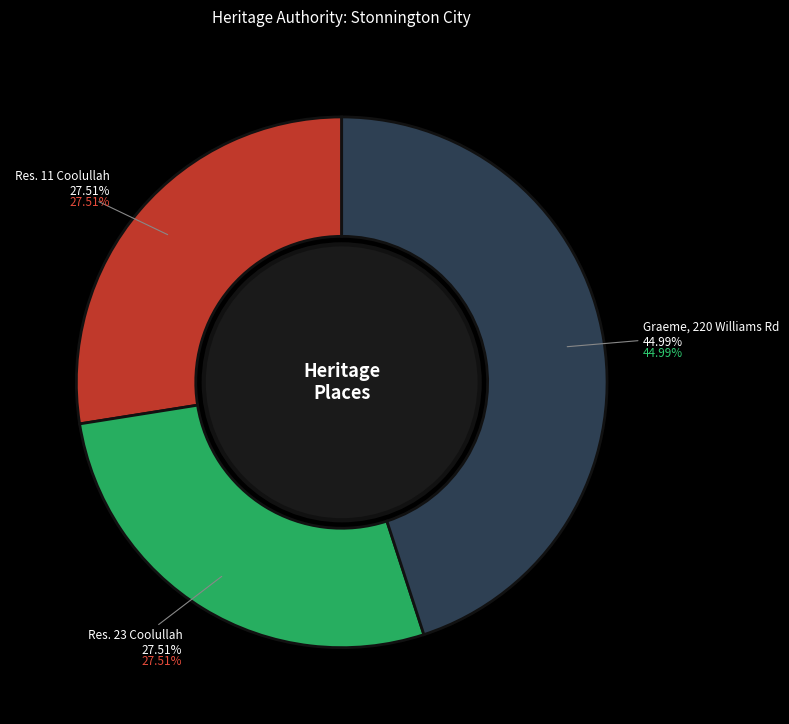

How many segments does this pie chart have?

3